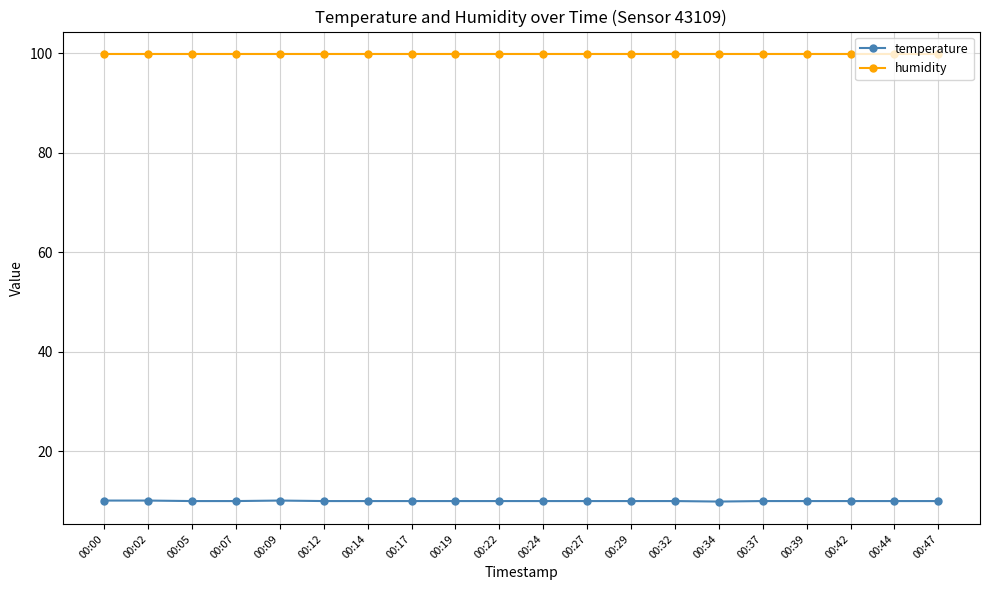

Is the value of humidity at 00:22 greater than the value of temperature at 00:19?

Yes